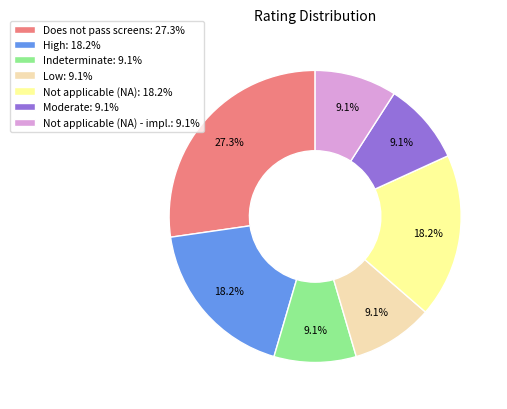

Which has a higher value, Low: 9.1% or Not applicable (NA): 18.2%?

Not applicable (NA): 18.2%